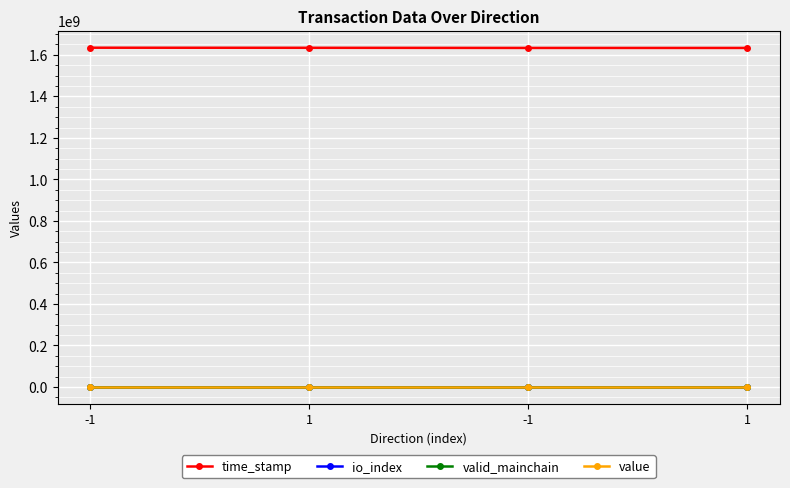

How many values in the time_stamp series are below 1634142933?

2